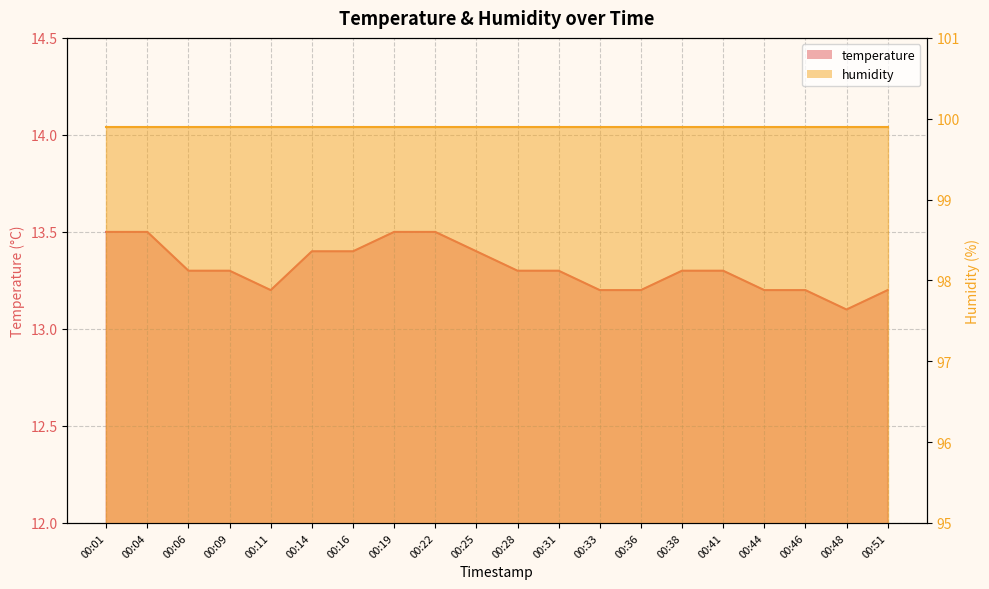

List the labels in order of value, largest first.

00:01, 00:04, 00:19, 00:22, 00:14, 00:16, 00:25, 00:06, 00:09, 00:28, 00:31, 00:38, 00:41, 00:11, 00:33, 00:36, 00:44, 00:46, 00:51, 00:48